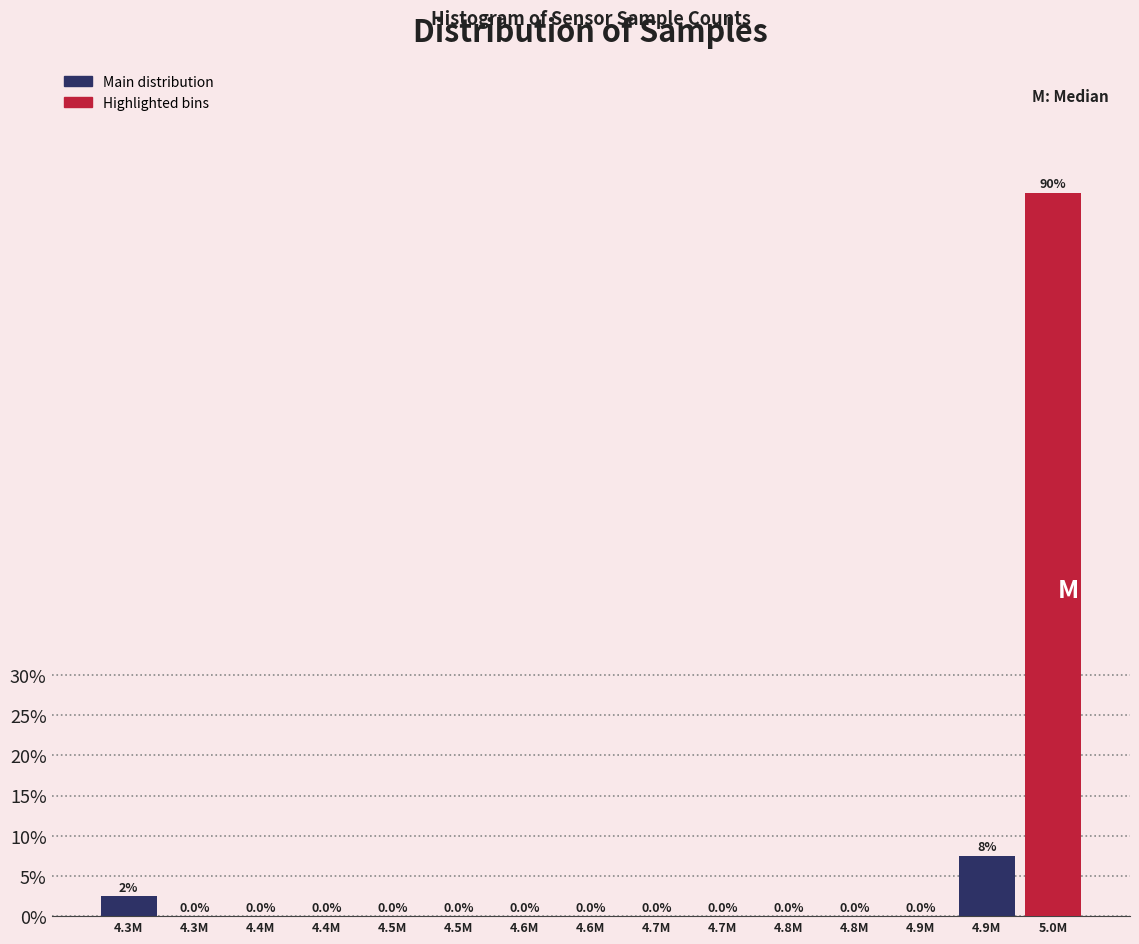

How many positive values are there?

3